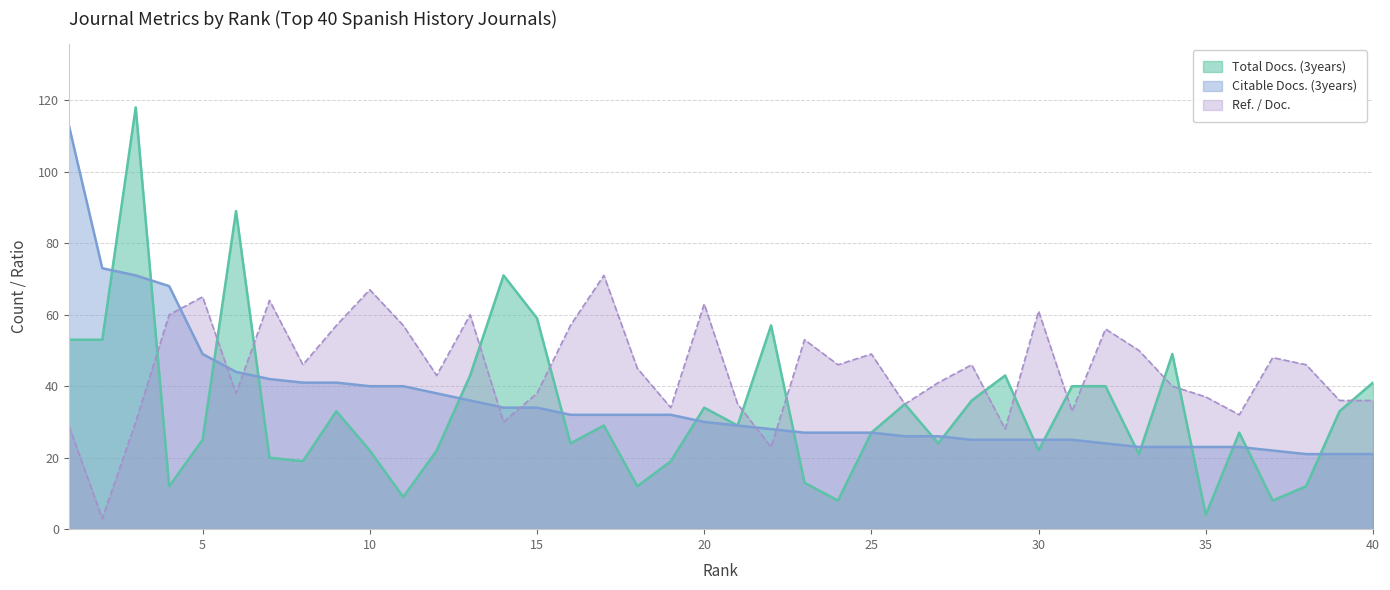

Reading left to right, what are all the values shown in this chart?

Total Docs. (3years): 1=53	2=53	3=118	4=12	5=25	6=89	7=20	8=19	9=33	10=22	11=9	12=22	13=43	14=71	15=59	16=24	17=29	18=12	19=19	20=34	21=29	22=57	23=13	24=8	25=27	26=35	27=24	28=36	29=43	30=22	31=40	32=40	33=21	34=49	35=4	36=27	37=8	38=12	39=33	40=41
Citable Docs. (3years): 1=113	2=73	3=71	4=68	5=49	6=44	7=42	8=41	9=41	10=40	11=40	12=38	13=36	14=34	15=34	16=32	17=32	18=32	19=32	20=30	21=29	22=28	23=27	24=27	25=27	26=26	27=26	28=25	29=25	30=25	31=25	32=24	33=23	34=23	35=23	36=23	37=22	38=21	39=21	40=21
Ref. / Doc.: 1=29	2=3	3=30	4=60	5=65	6=38	7=64	8=46	9=57	10=67	11=57	12=43	13=60	14=30	15=38	16=57	17=71	18=45	19=34	20=63	21=35	22=23	23=53	24=46	25=49	26=35	27=41	28=46	29=28	30=61	31=33	32=56	33=50	34=40	35=37	36=32	37=48	38=46	39=36	40=36